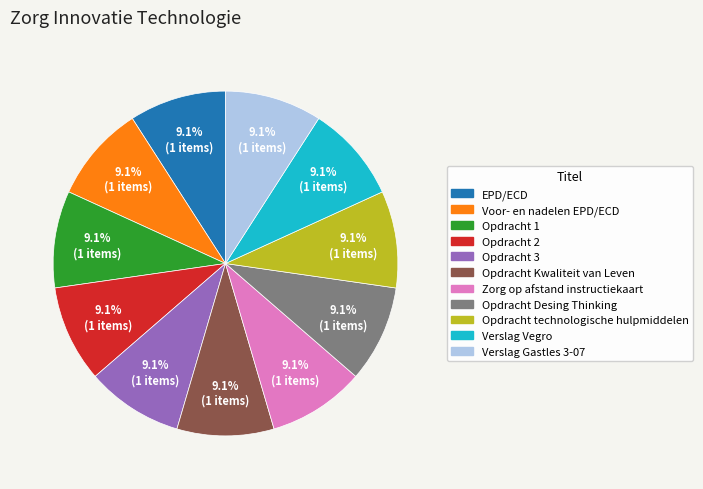

What portion of the pie excludes Opdracht Kwaliteit van Leven?

91.0%